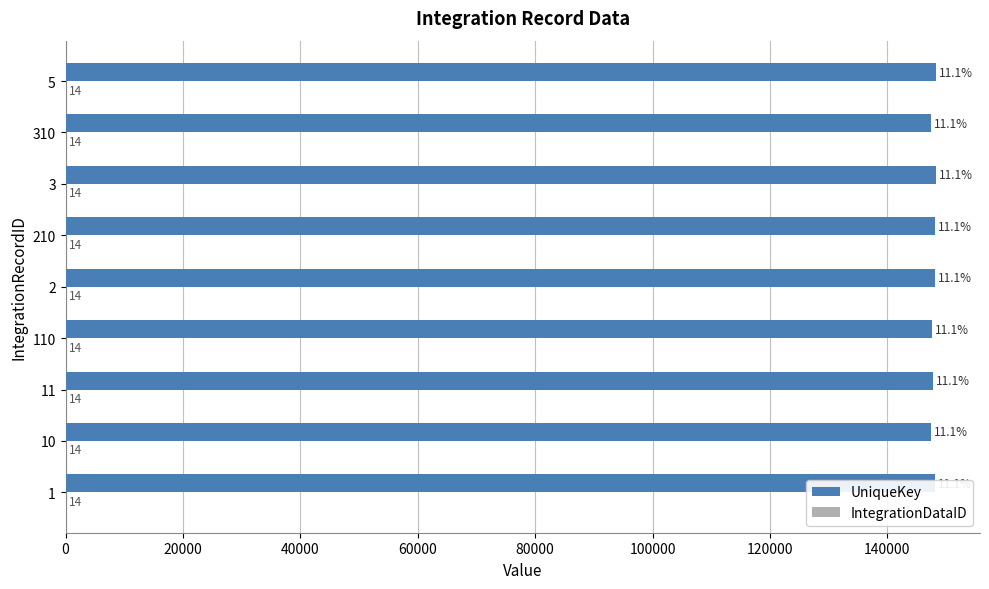

At which category is the sum across all series the highest?

5